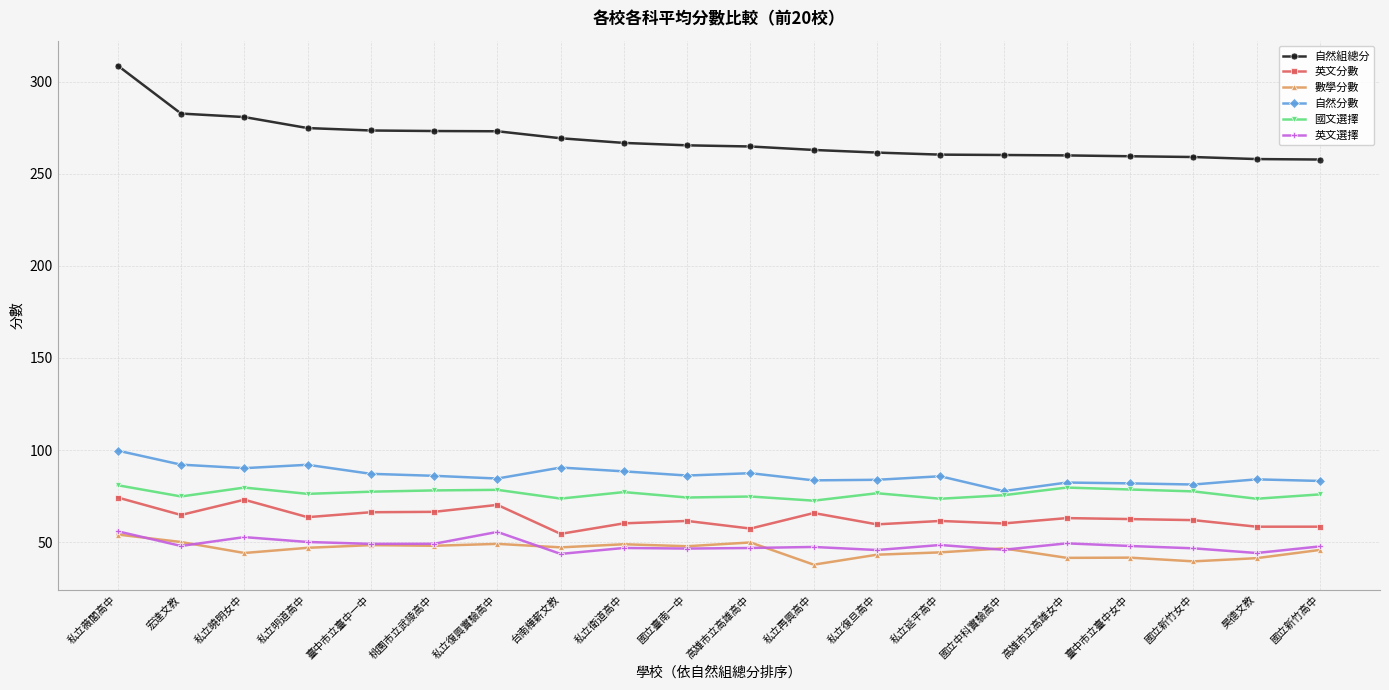

What is the average value of the 數學分數 series?

45.8